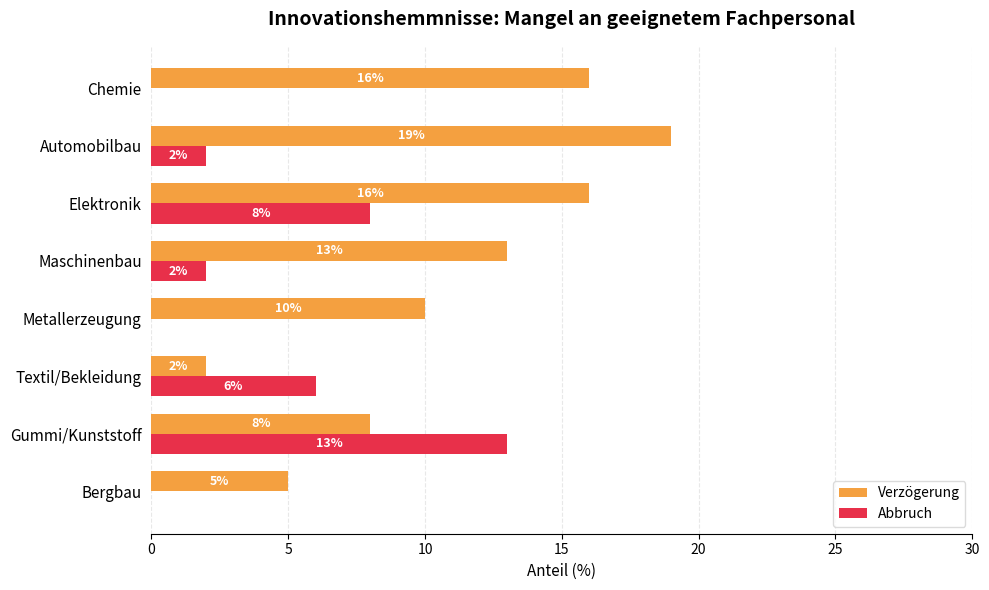

What is the sum of the Verzögerung values at Elektronik and Gummi/Kunststoff?

24